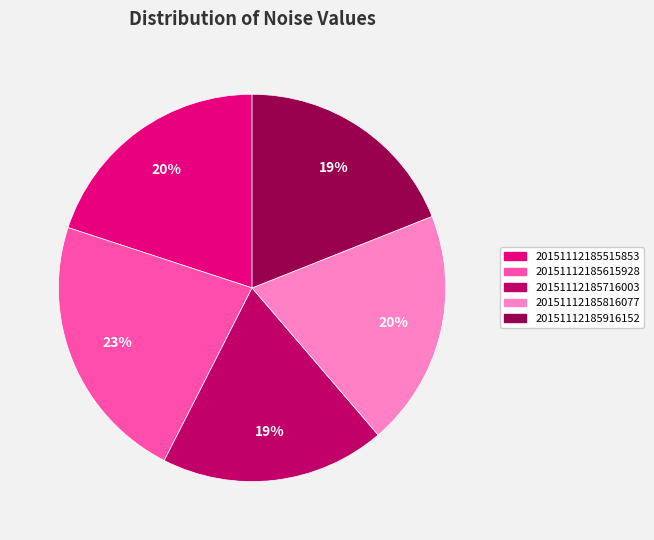

What is the largest slice in the pie chart?

20151112185615928